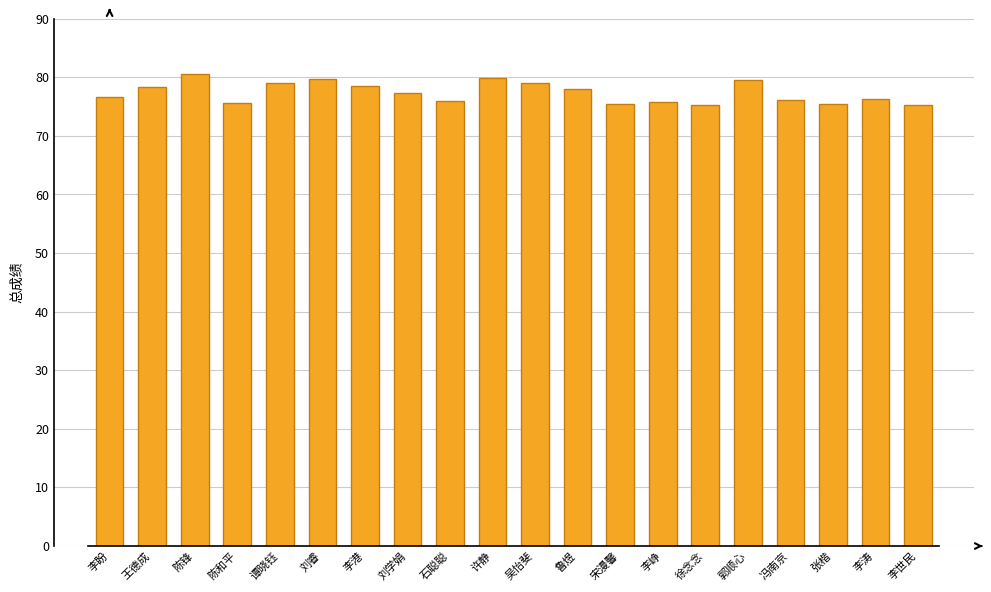

Are the bars horizontal?

No